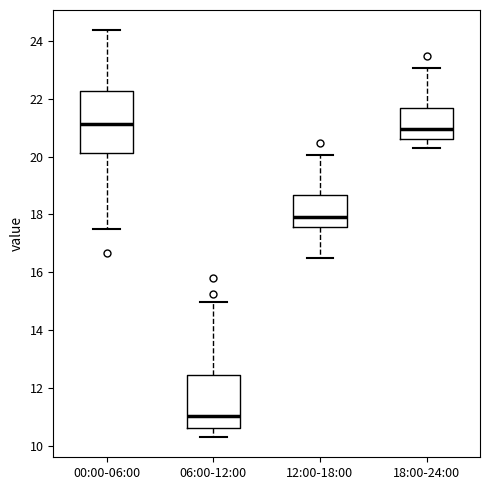

Which box is the tallest, from its lower edge to its upper edge?

00:00-06:00